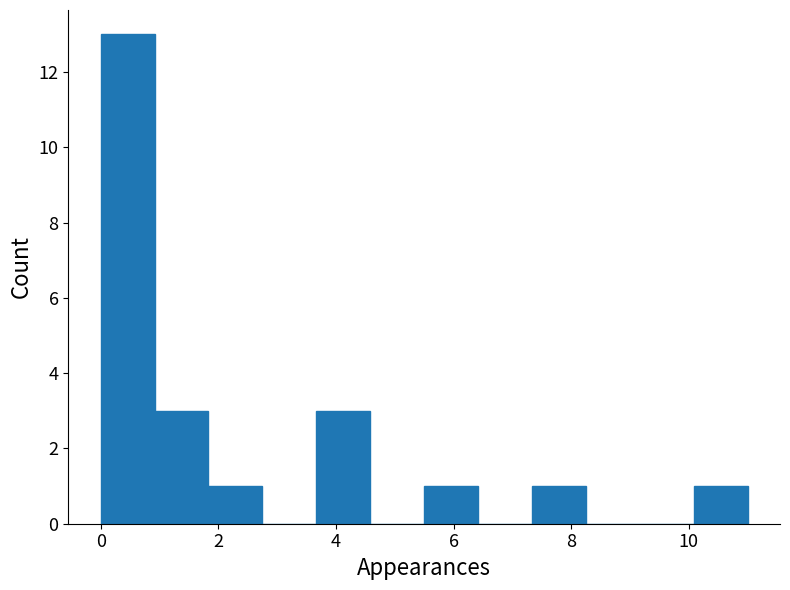

What is the height of the bar covering 5.6 to 6.4 on the x-axis? Neither the bar edges nor the heights are printed on the chart, so give them approximately, as read against the axes.

1